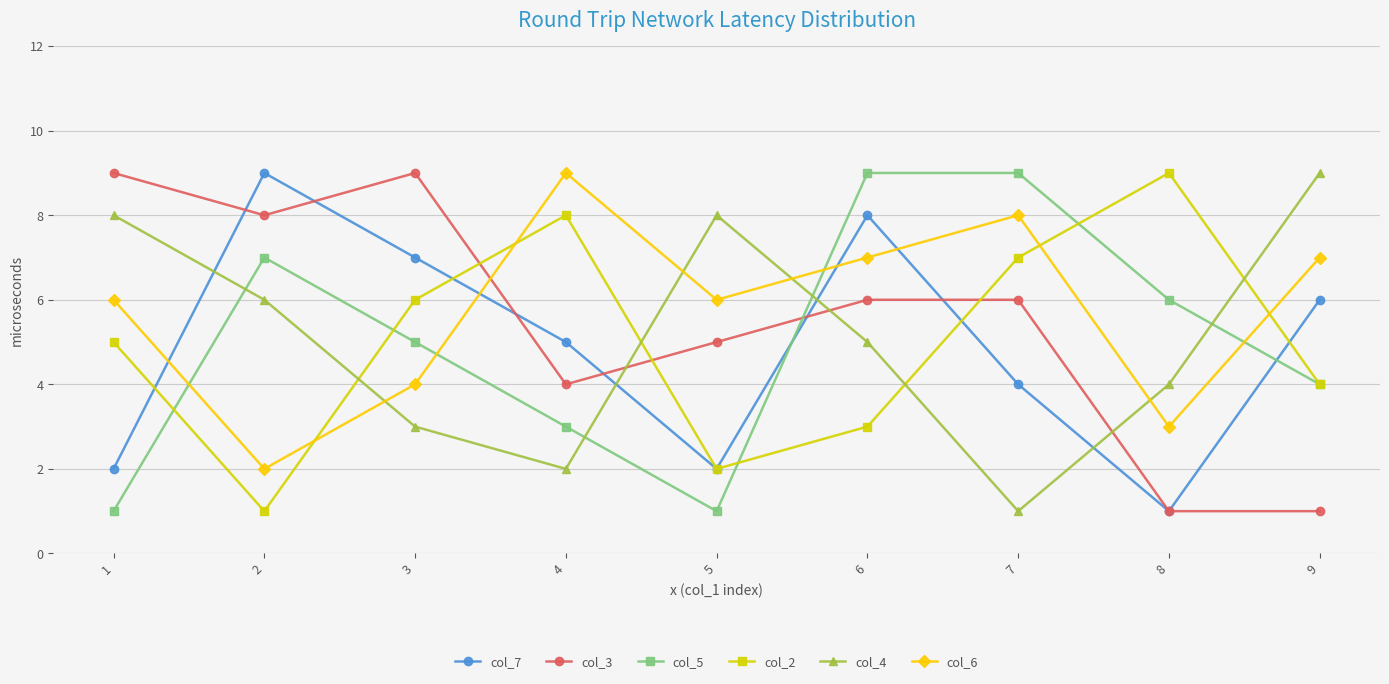

How many lines are shown in the chart?

6